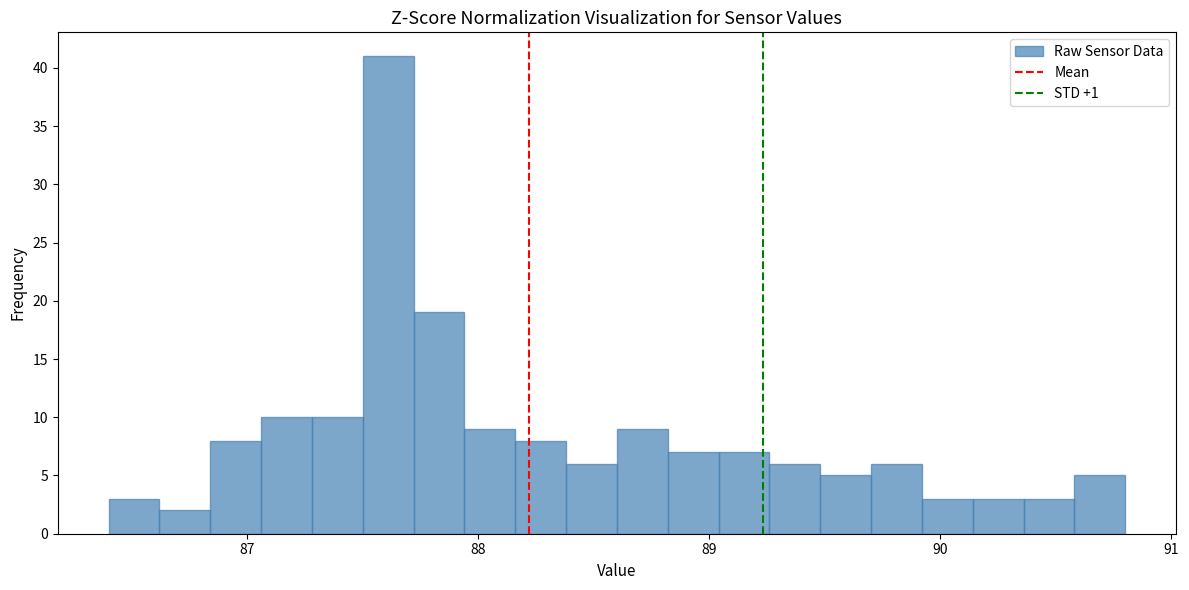

Around what value on the x-axis is the tallest bar? Give the approximate position of its centre, as read against the axis.

87.6